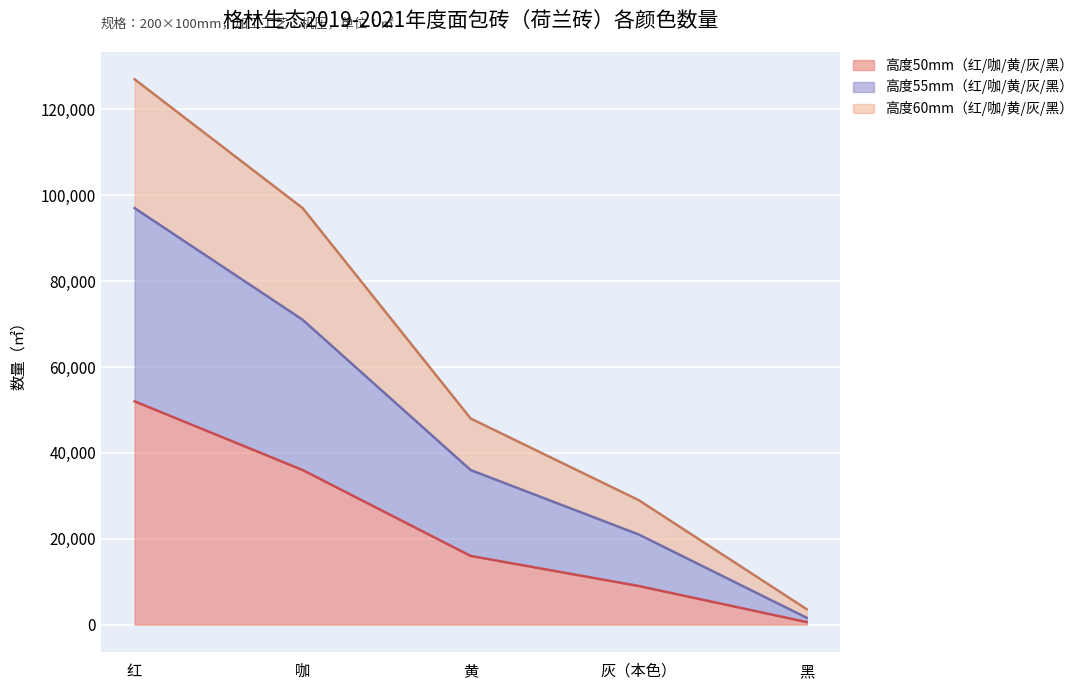

What are all the series names shown in the legend?

高度50mm（红/咖/黄/灰/黑）, 高度55mm（红/咖/黄/灰/黑）, 高度60mm（红/咖/黄/灰/黑）